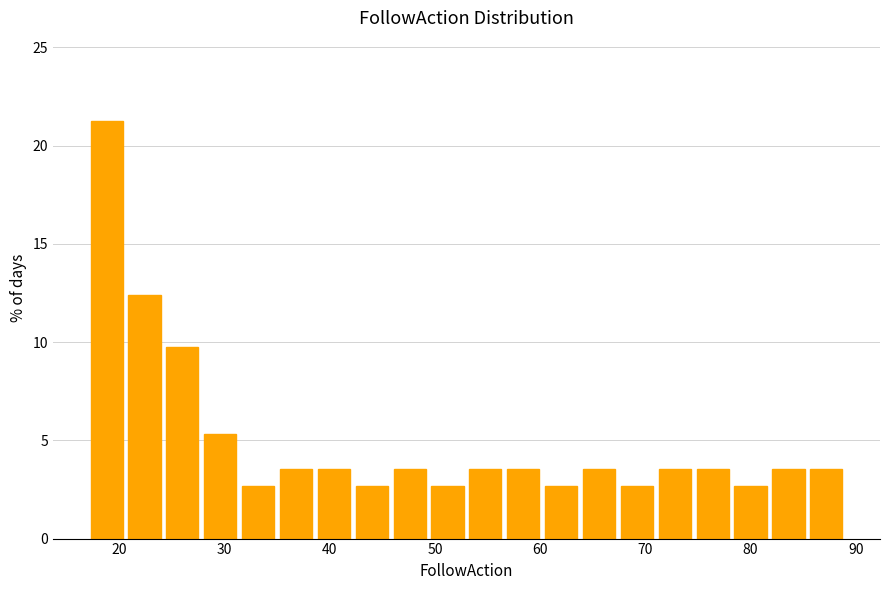

Around what value on the x-axis is the tallest bar? Give the approximate position of its centre, as read against the axis.

19